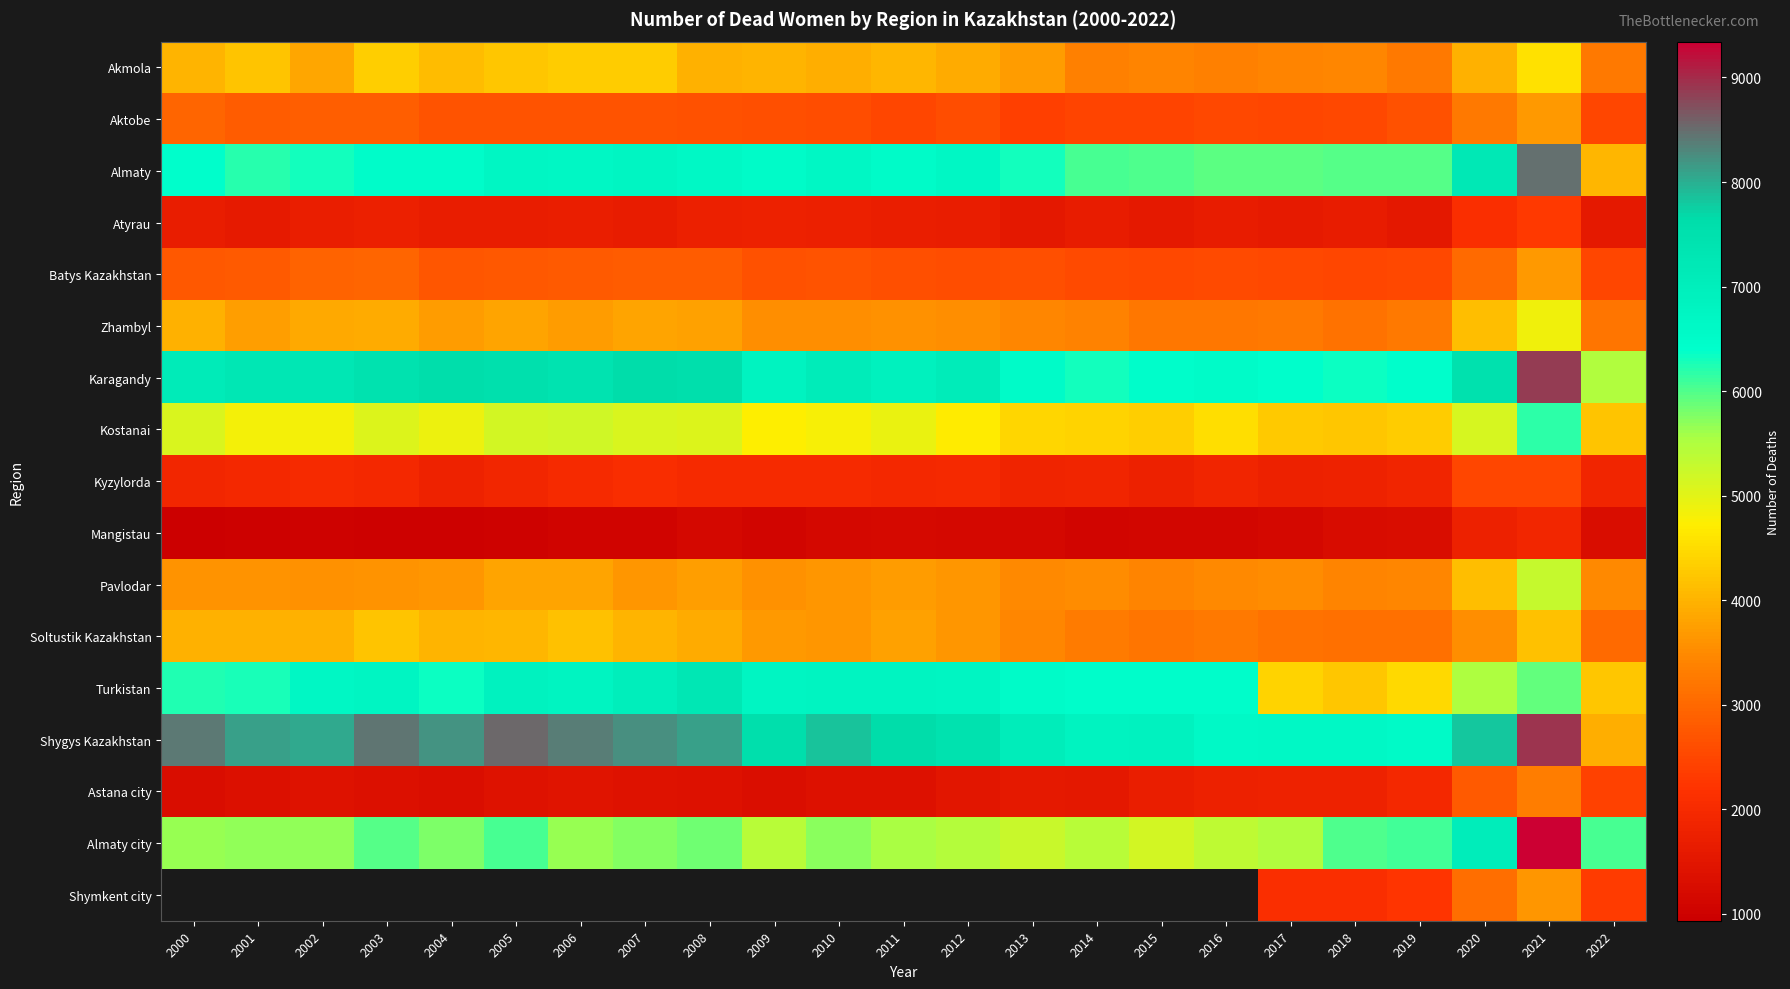

Which has a higher value, 2017 or 2020?

2020